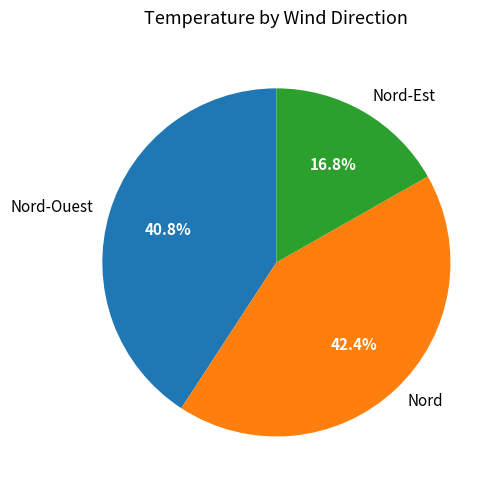

Rank the categories by value from highest to lowest.

Nord, Nord-Ouest, Nord-Est